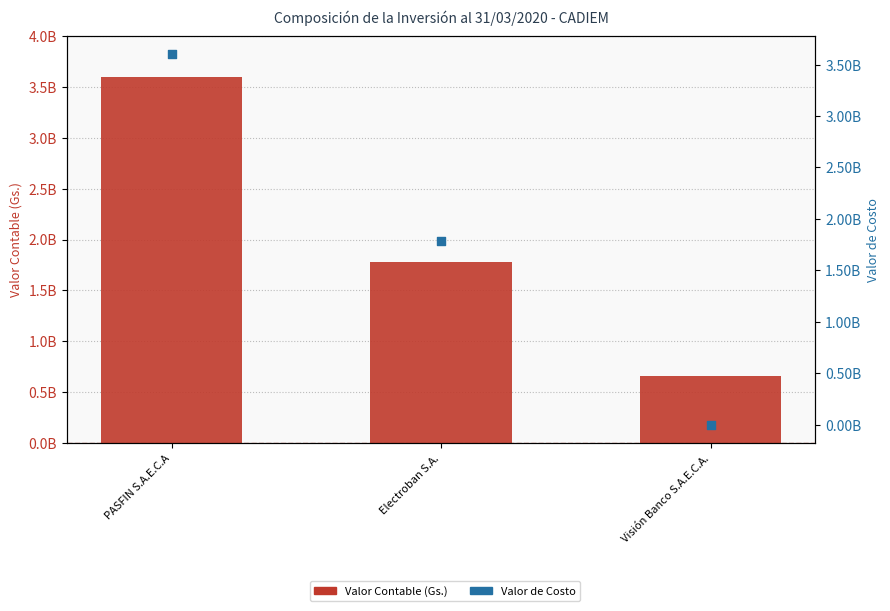

At which category is the sum across all series the highest?

PASFIN S.A.E.C.A